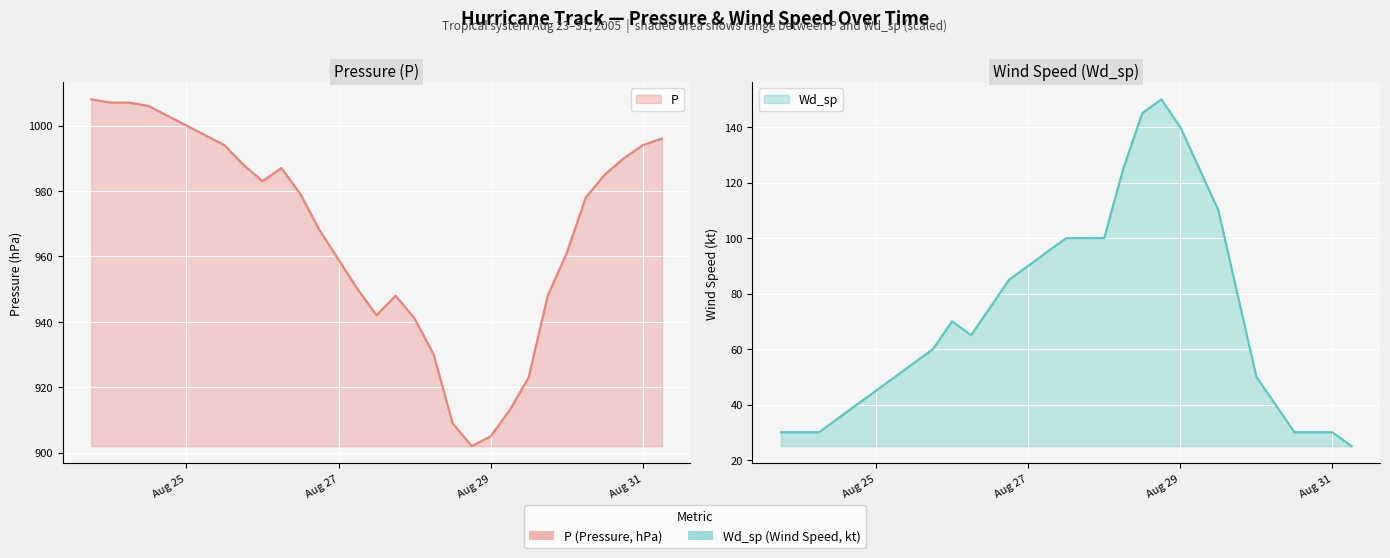

List the series in order of their overall mean, lowest first.

Wd_sp, P